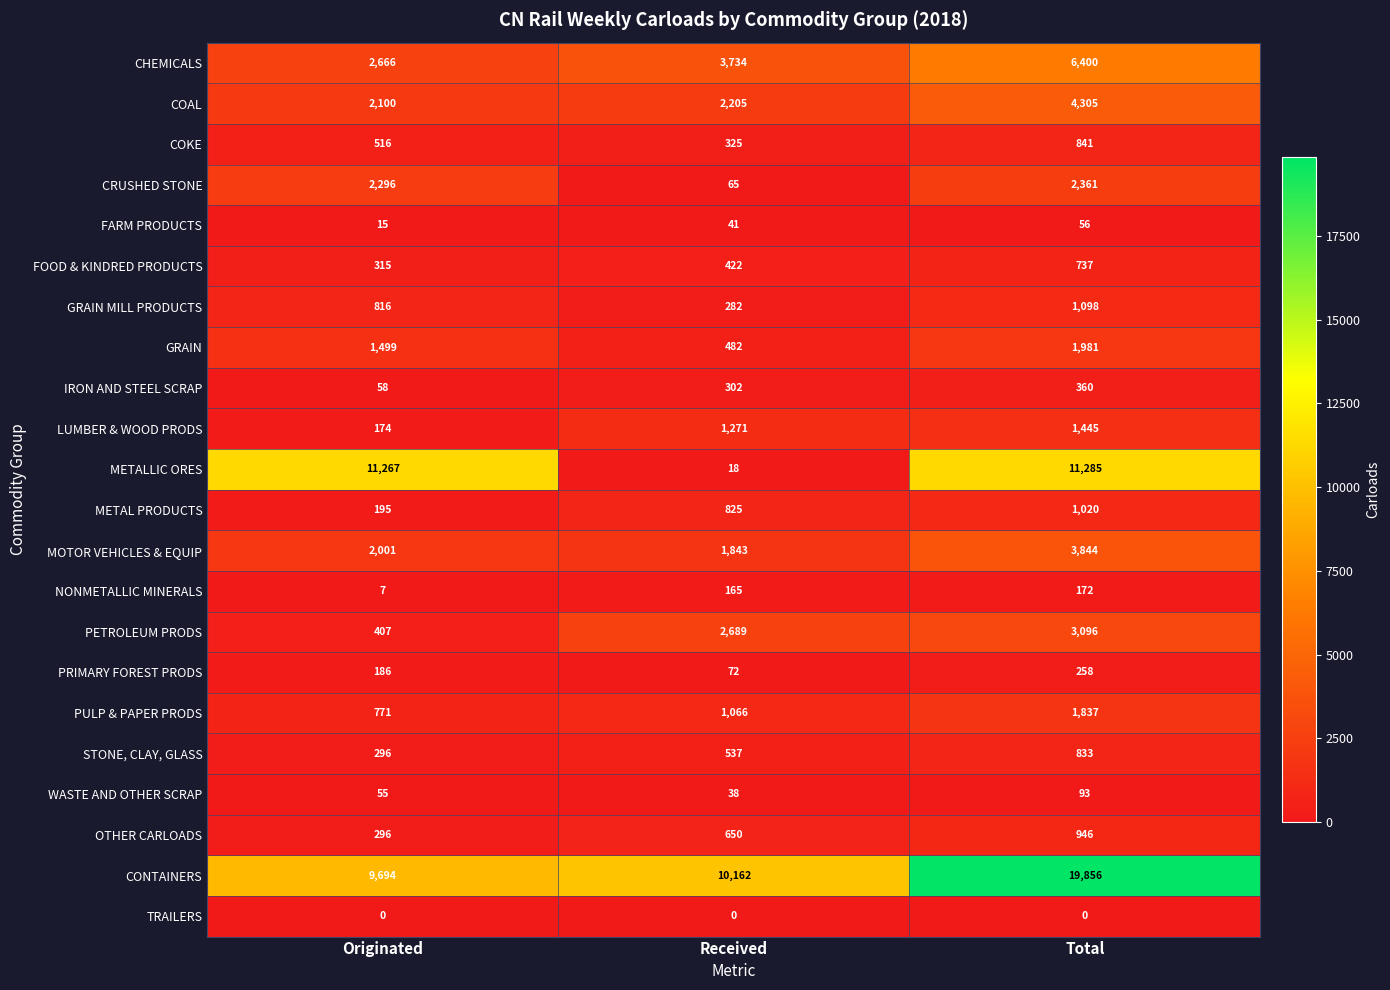

Is it true that PETROLEUM PRODS equals 407 at Originated?

True